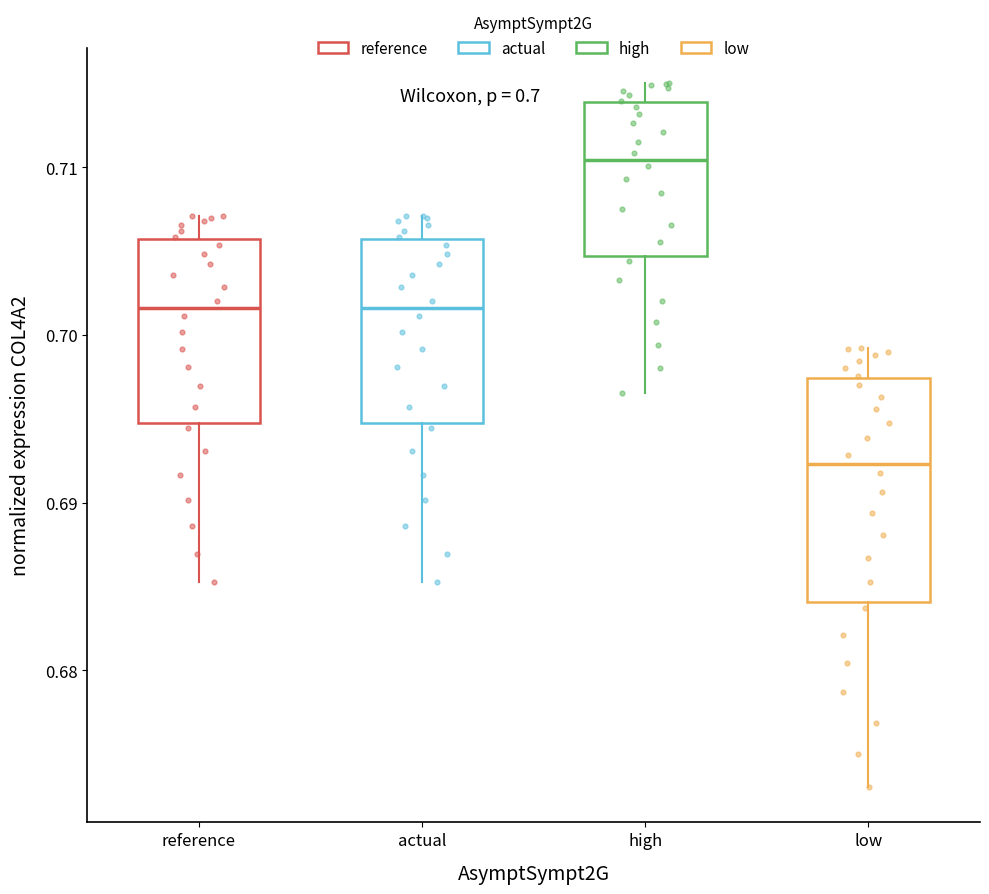

Comparing the boxes themselves (not the whiskers), which one is the tallest?

low